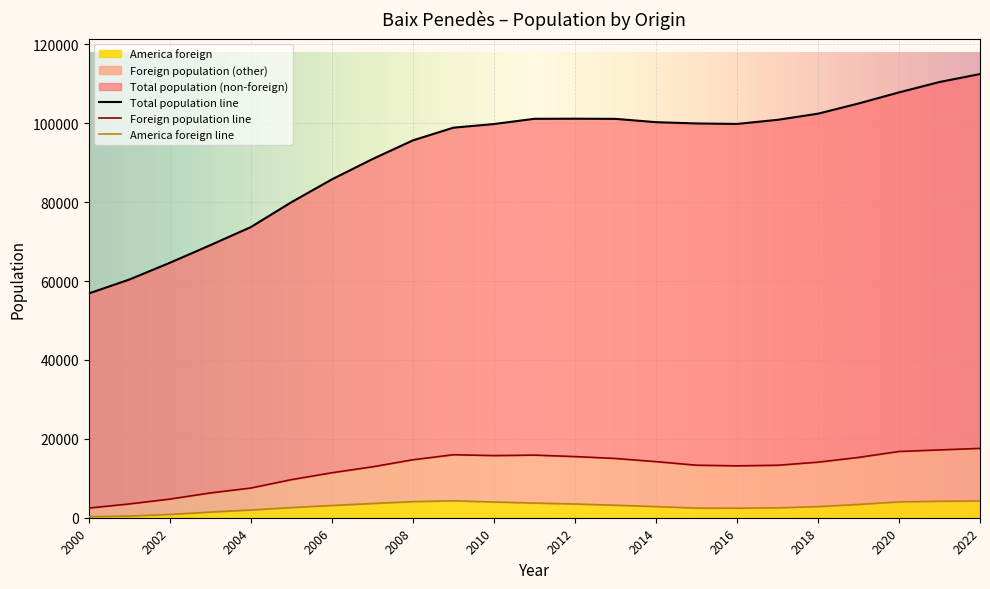

At which category is the sum across all series the highest?

2022